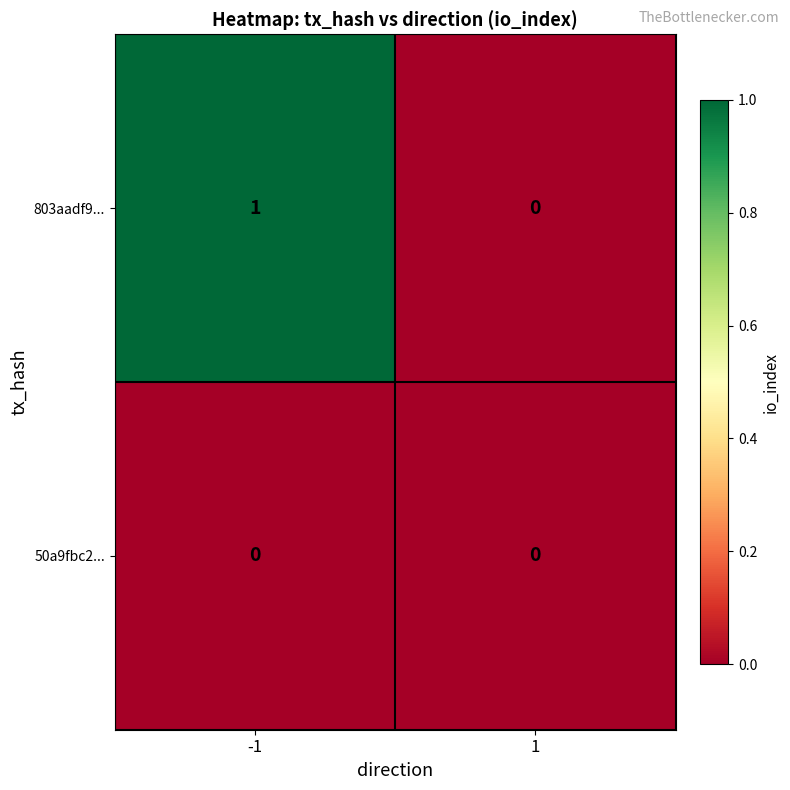

How many positive values does the 803aadf9... series have?

1